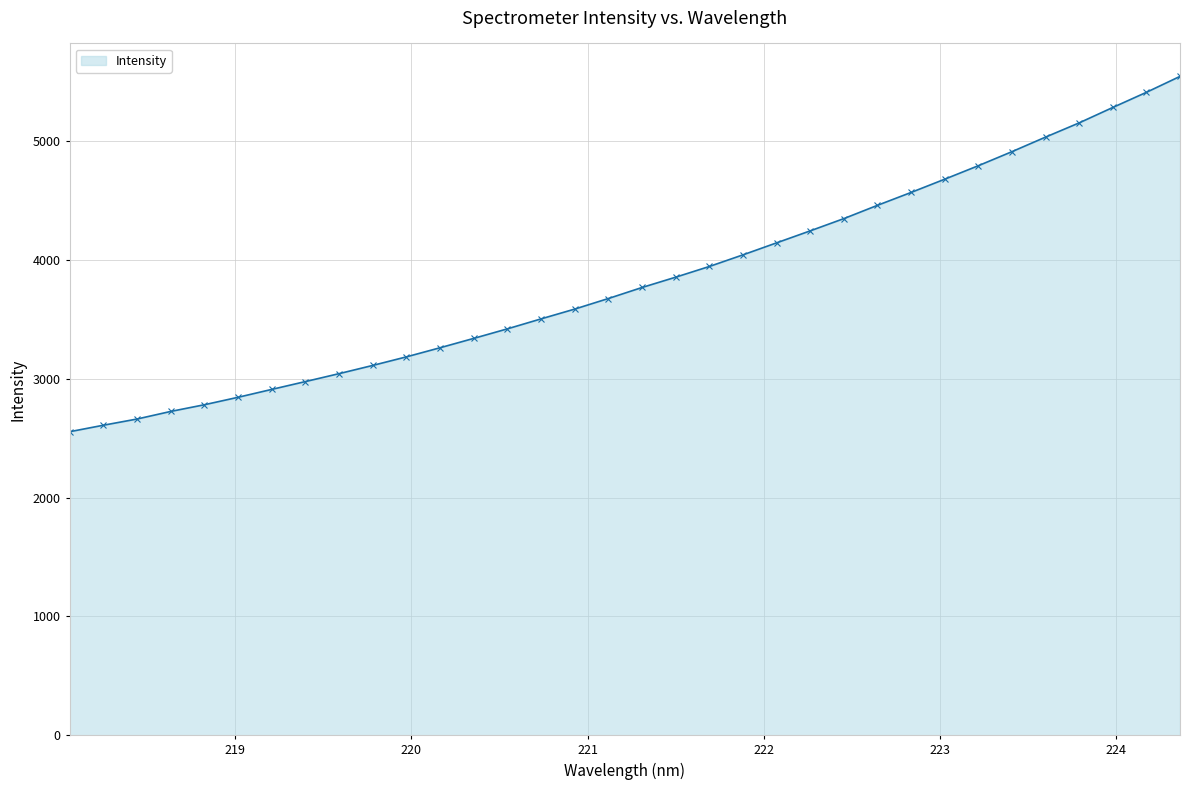

What is the difference between the maximum and minimum values?

2990.8